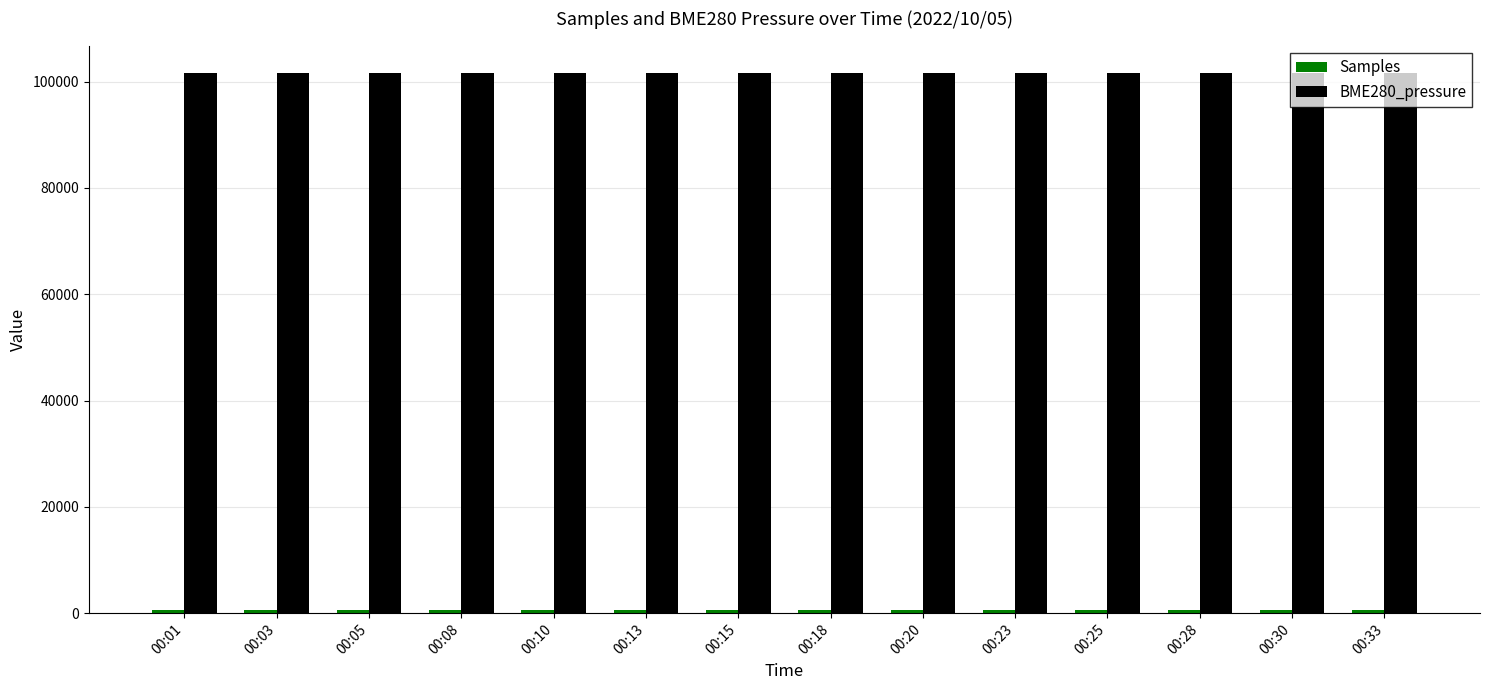

What is the sum of all BME280_pressure values?

1423453.6